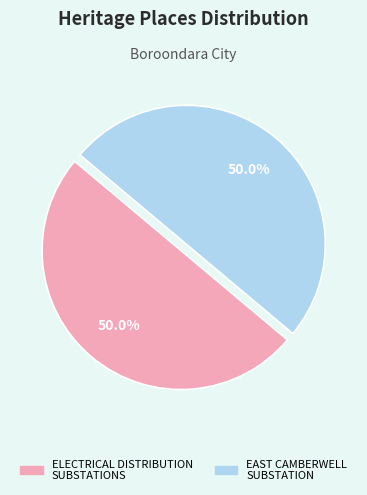

Count the number of slices in the pie.

2